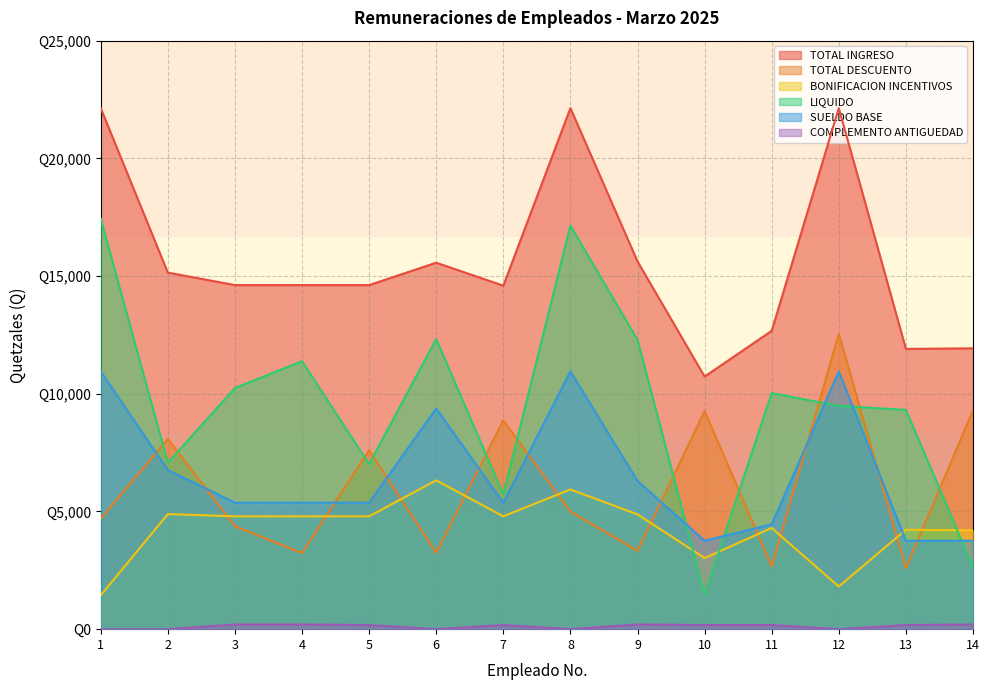

What is the lowest value of the TOTAL DESCUENTO series?

2590.8